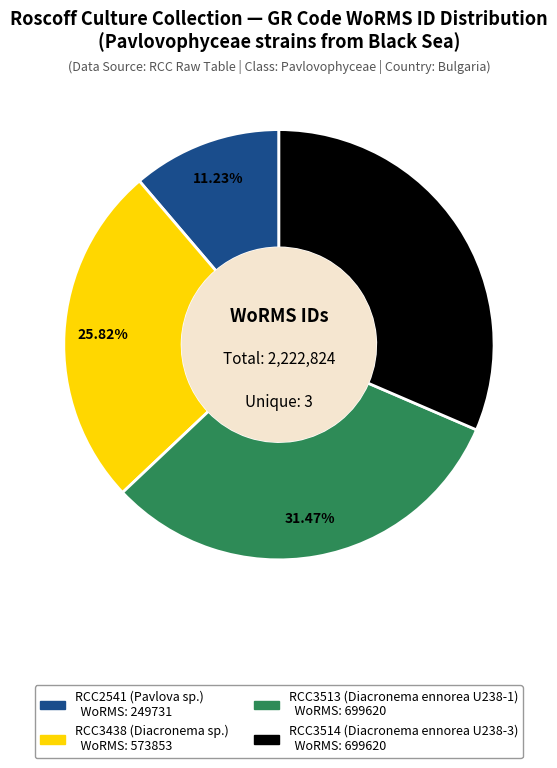

Which slice is the smallest?

RCC2541 (Pavlova sp.)